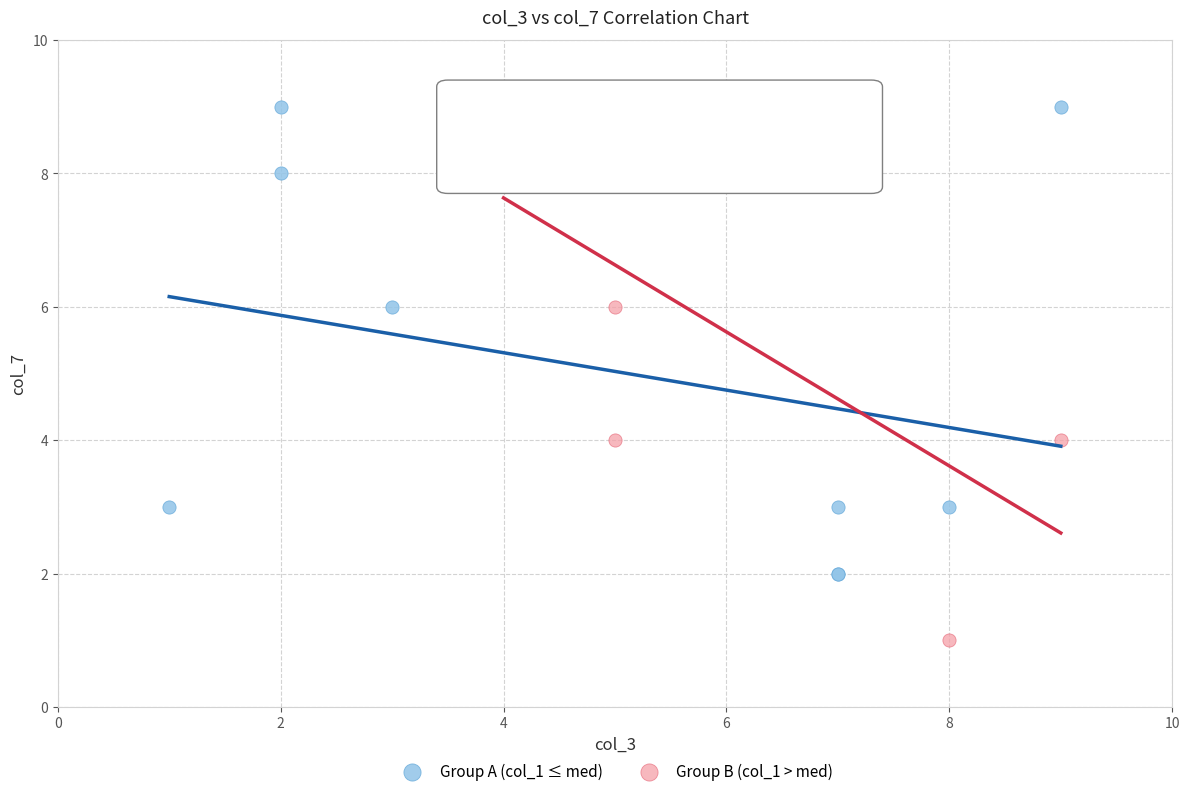

Which series has the widest spread of Y values?

Group B (col_1 > med)